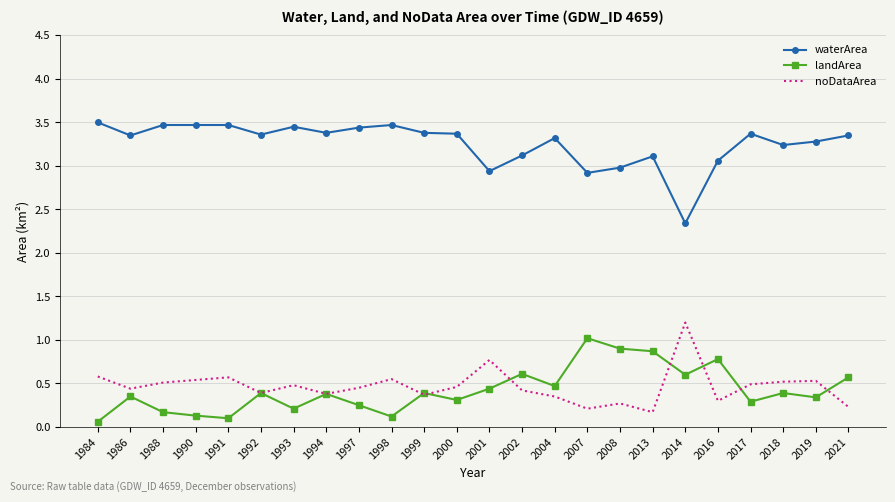

Is the value of landArea at 1988 greater than the value of noDataArea at 2001?

No